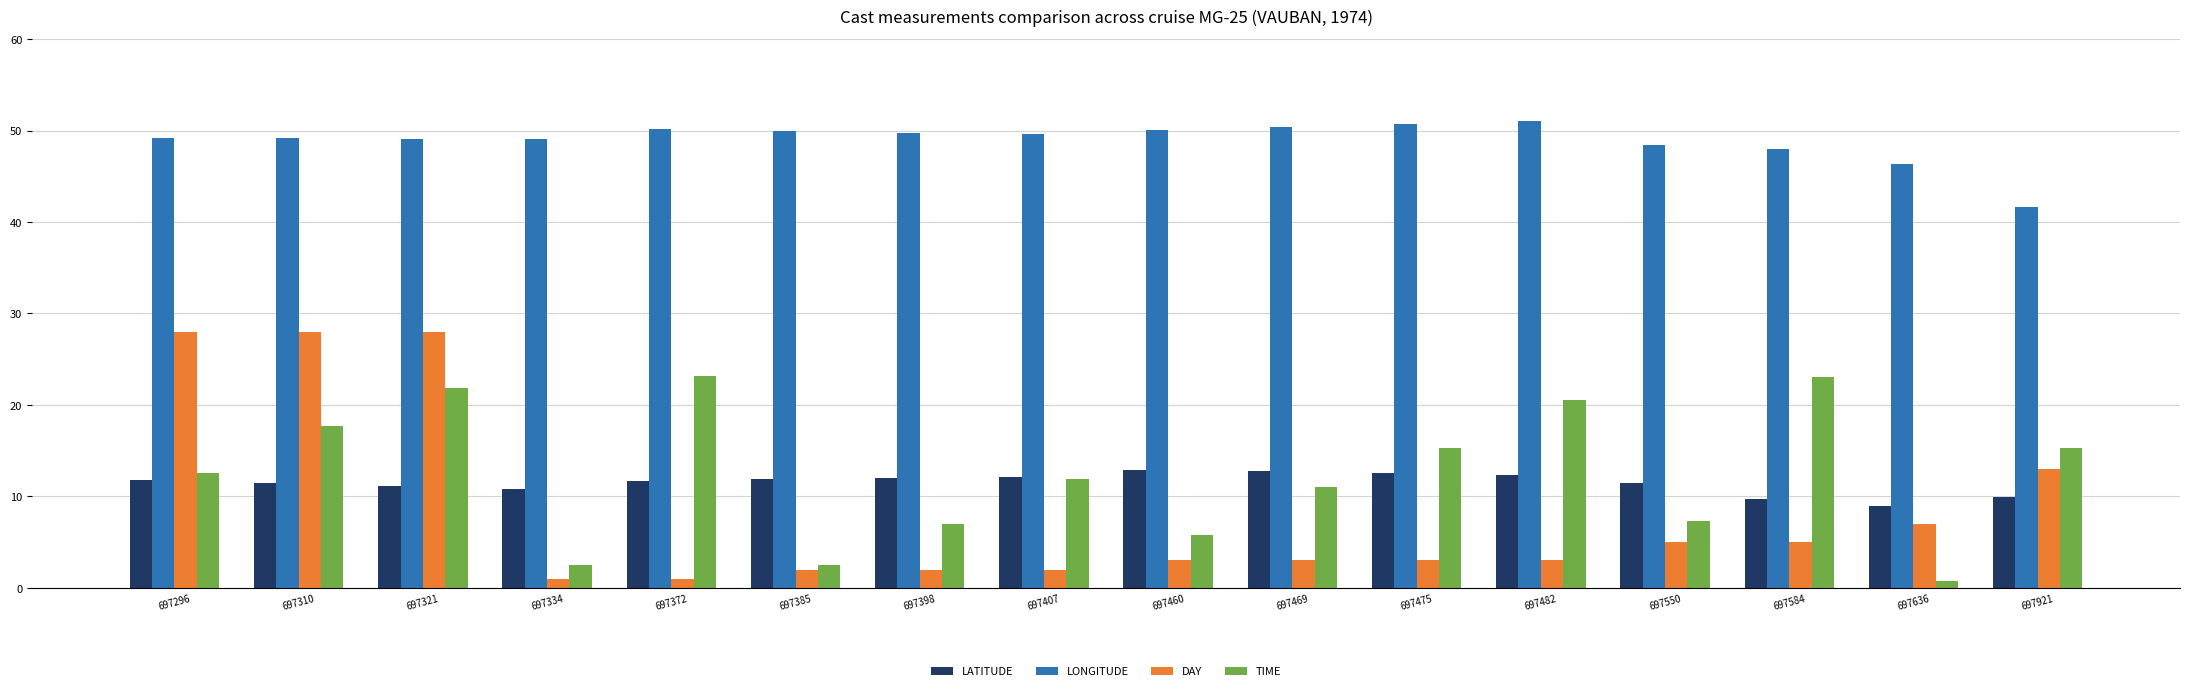

Is it true that DAY equals 14.6 at 697321?

False